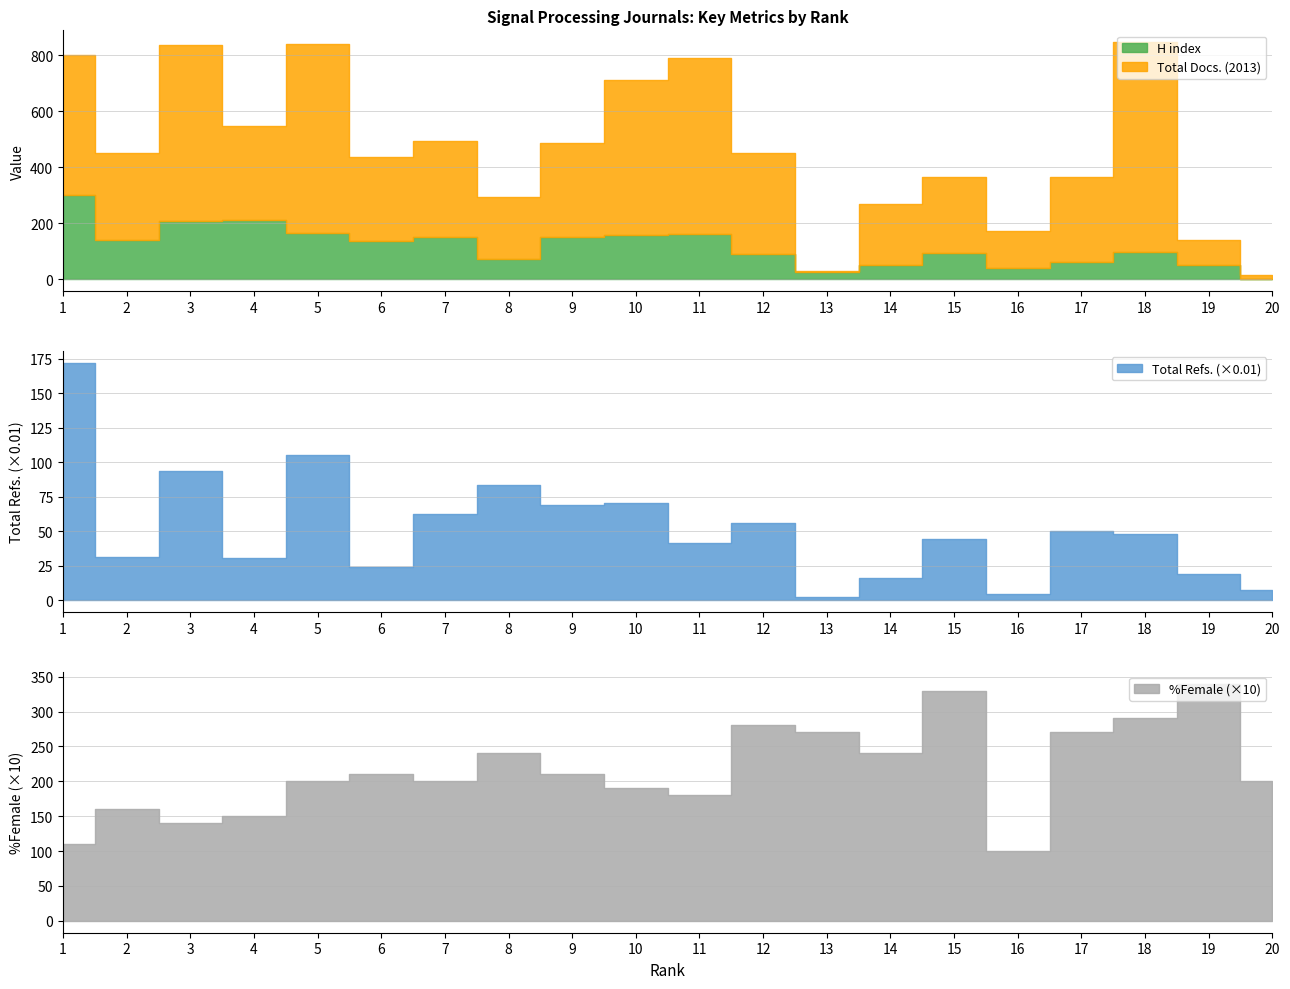

What is the maximum value for Total Refs.?

17188